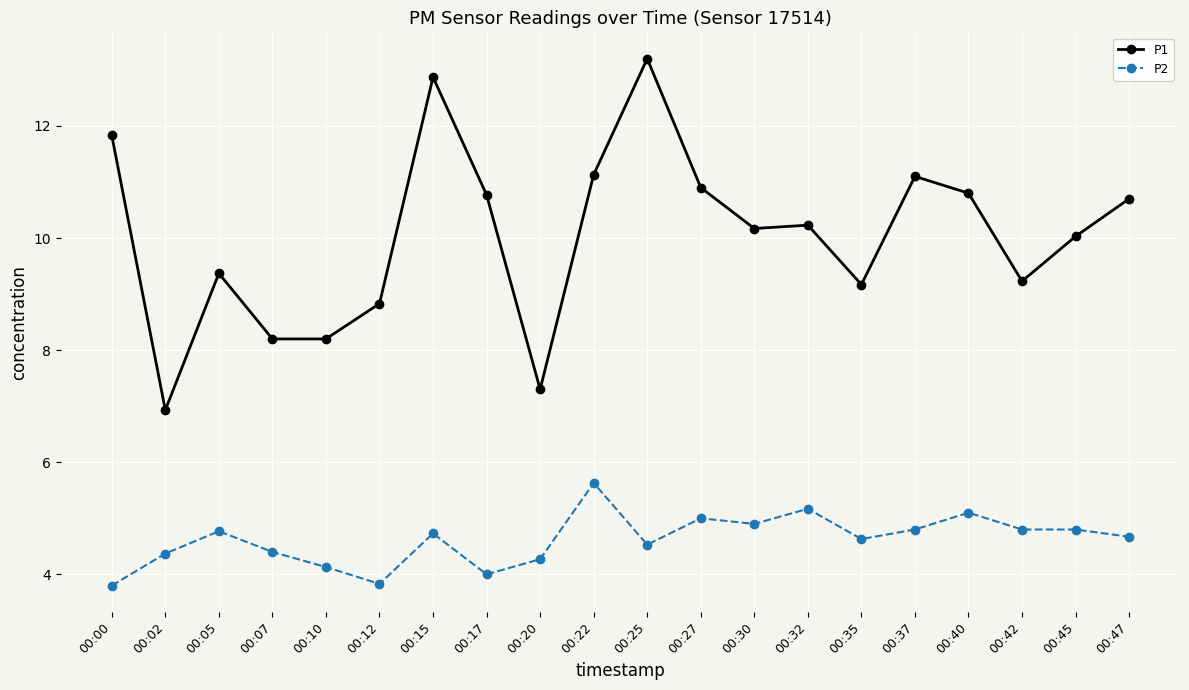

Where is the first local minimum for P2?

00:12